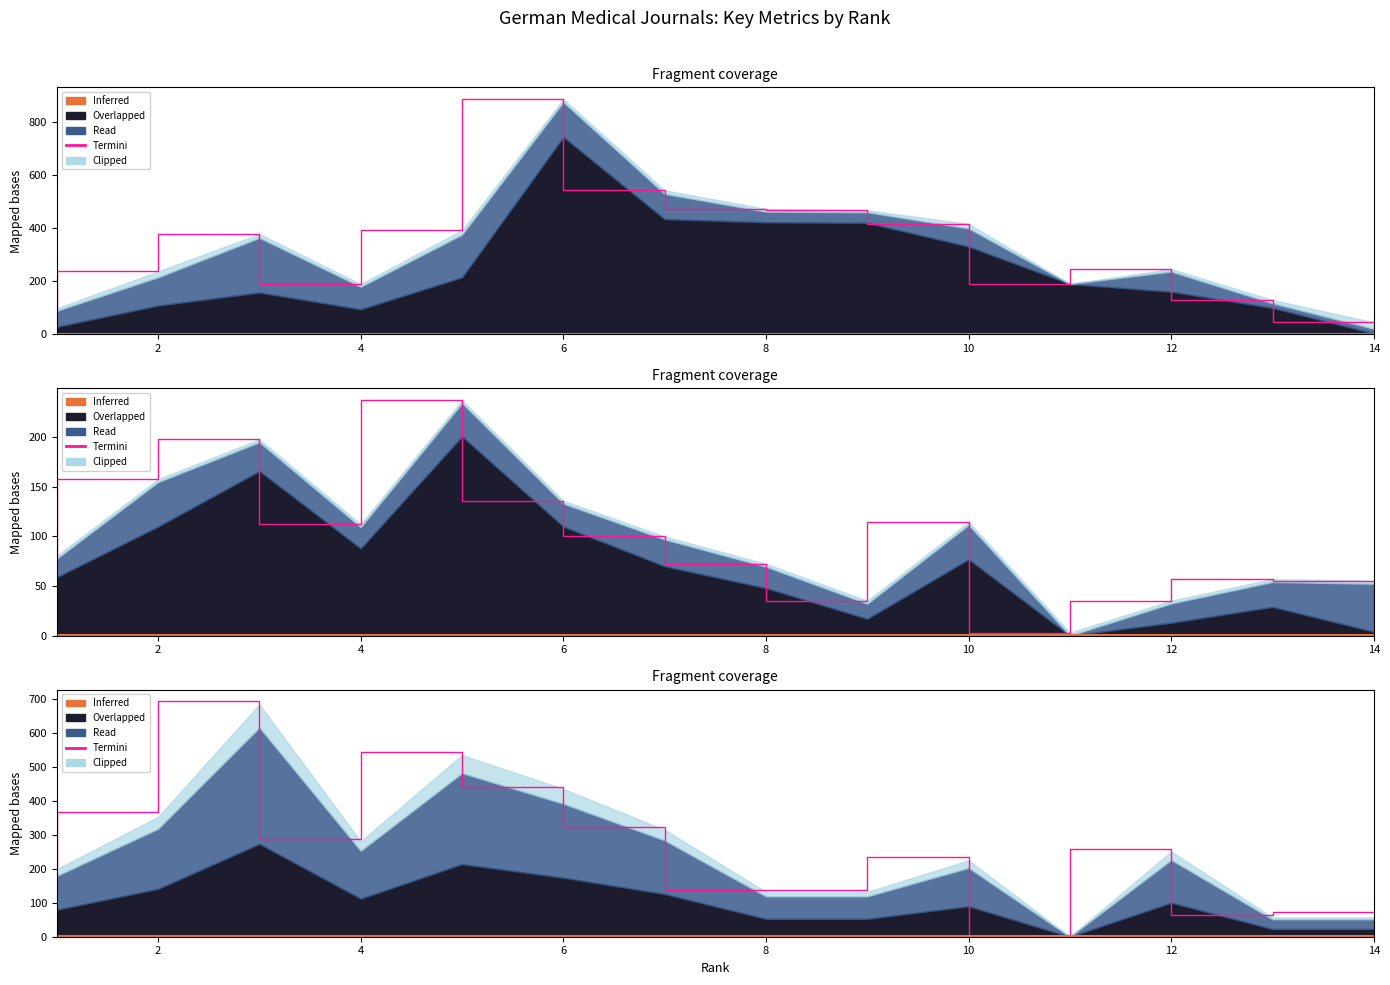

What is the sum of all Termini values?

3764.1